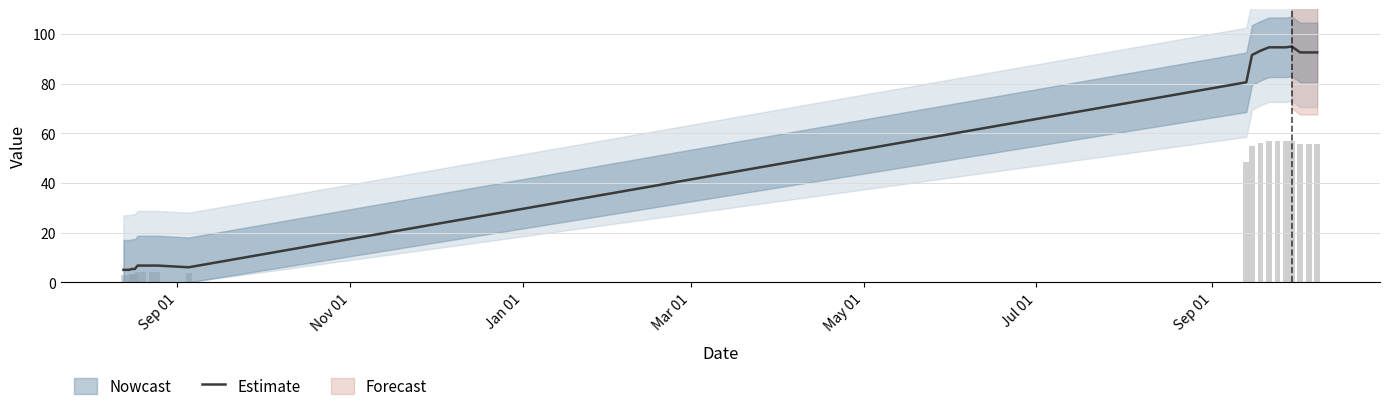

What is the average value?

51.4